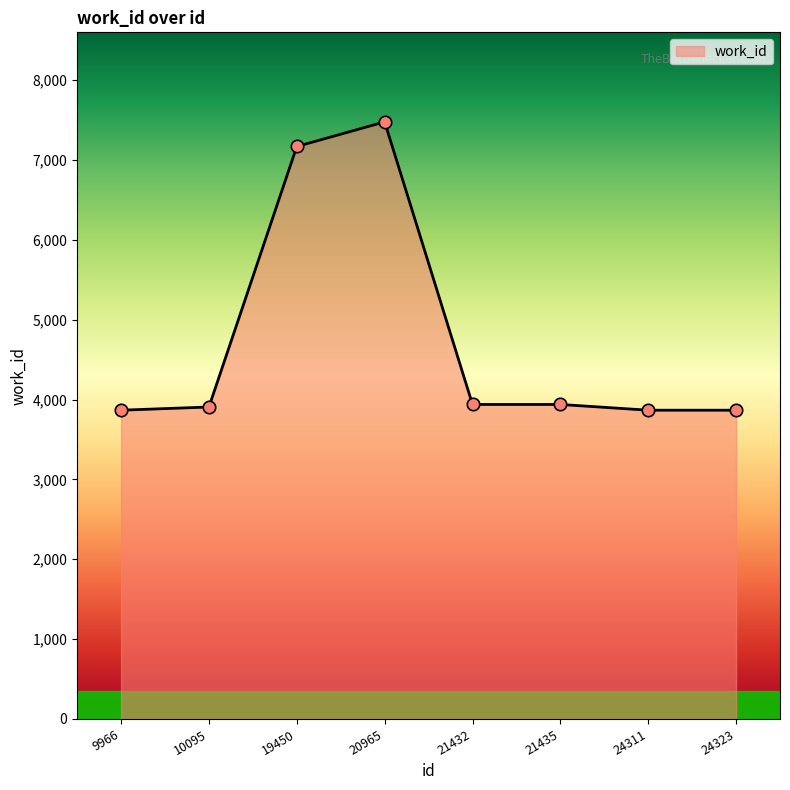

What is the change in value from 21432 to 24311?

-72